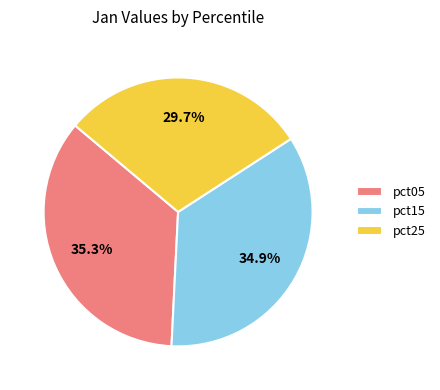

Is the sum of pct05 and pct25 greater than half?

Yes